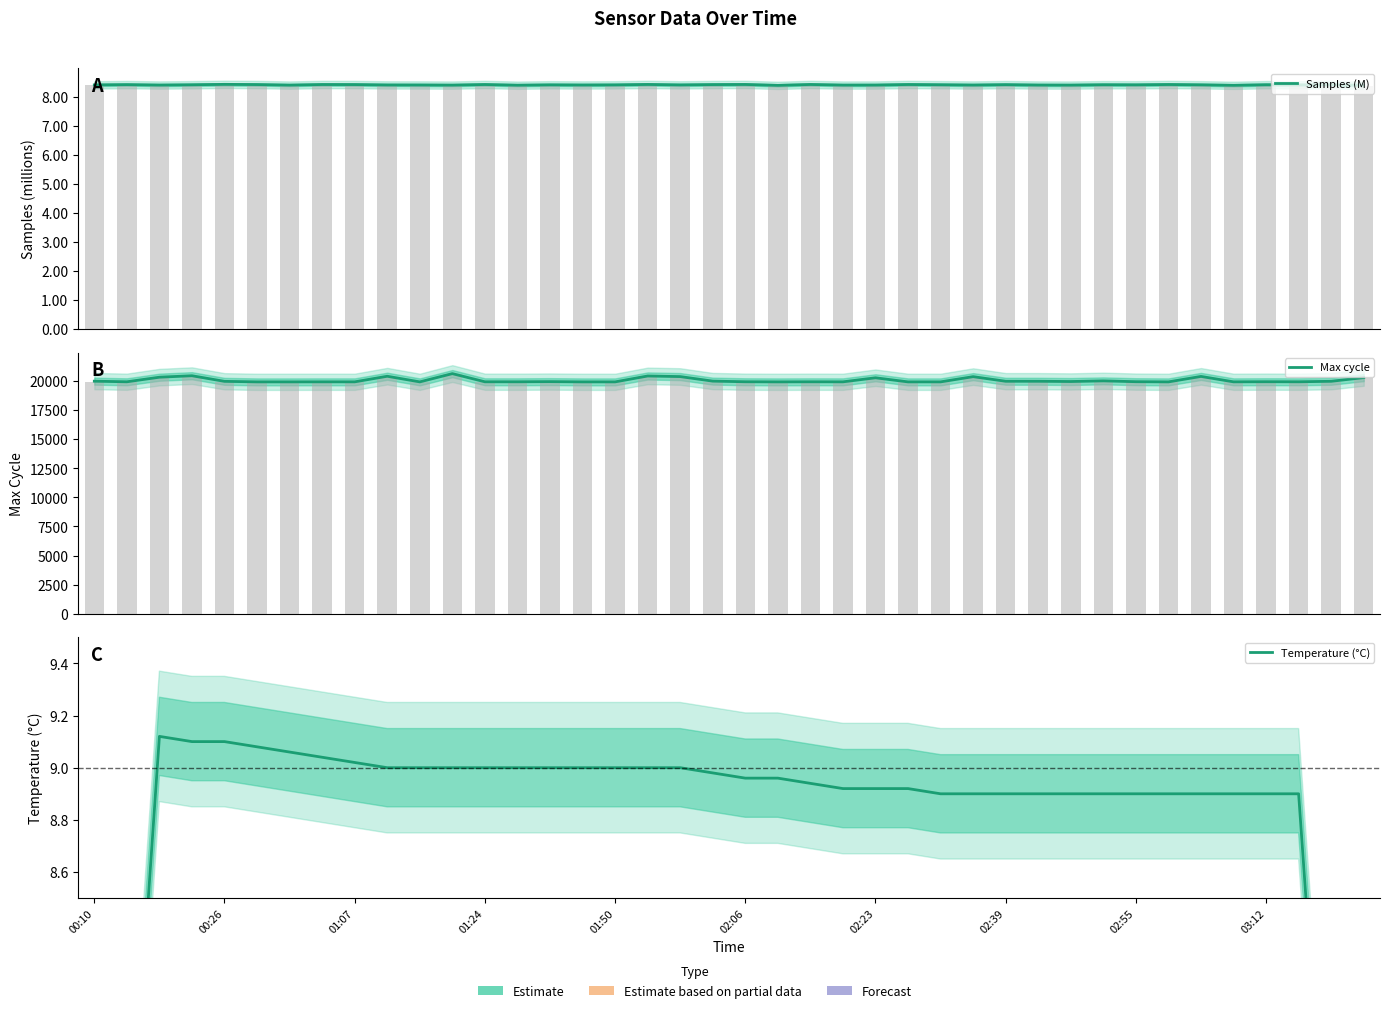

Is the value of Samples (M) at 10 greater than the value of Temperature (°C) at 02:23?

No